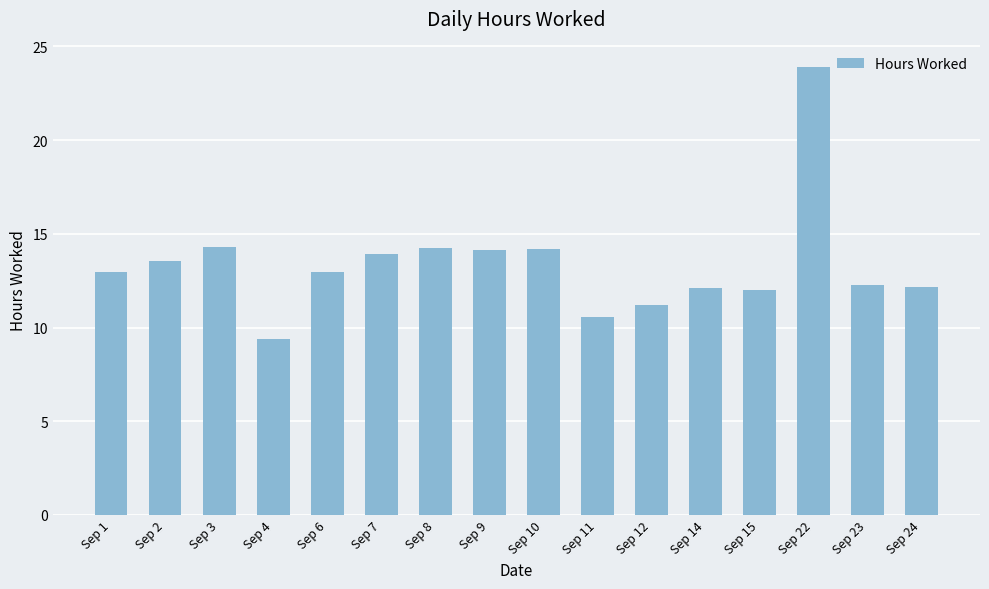

What is the value of the 11th bar from the left?

11.2